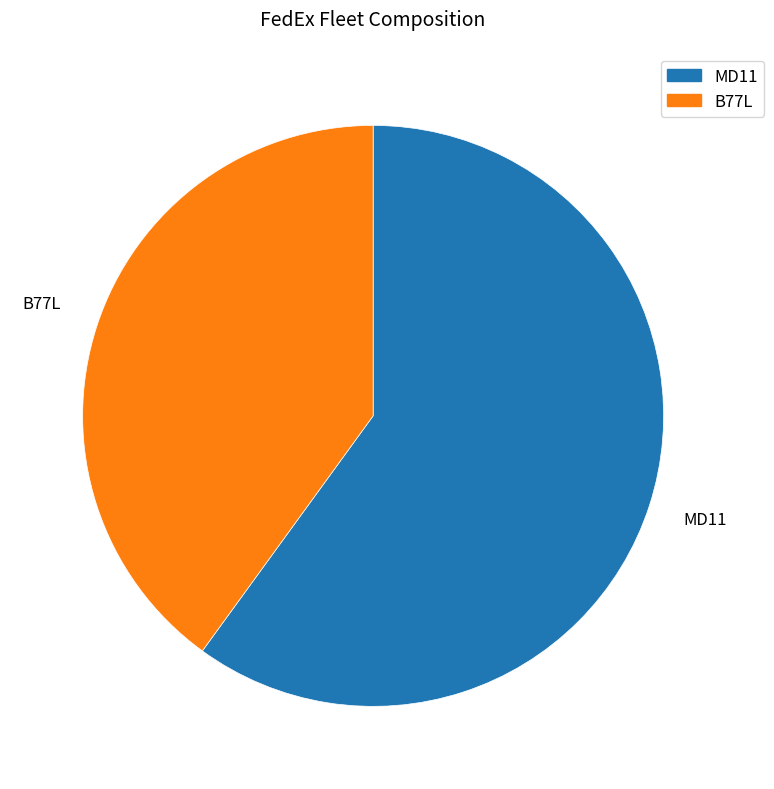

Is there a majority slice in this chart?

Yes